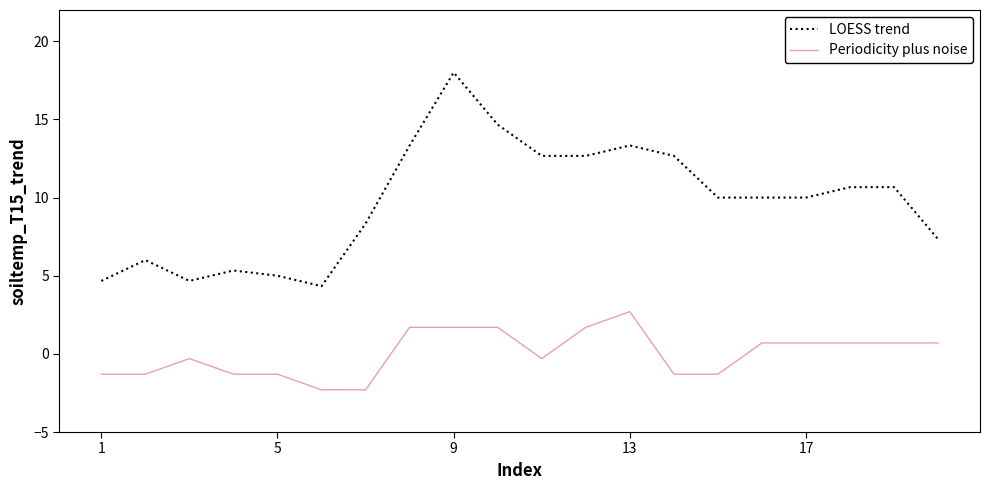

Which series has the largest range (max minus min)?

LOESS trend